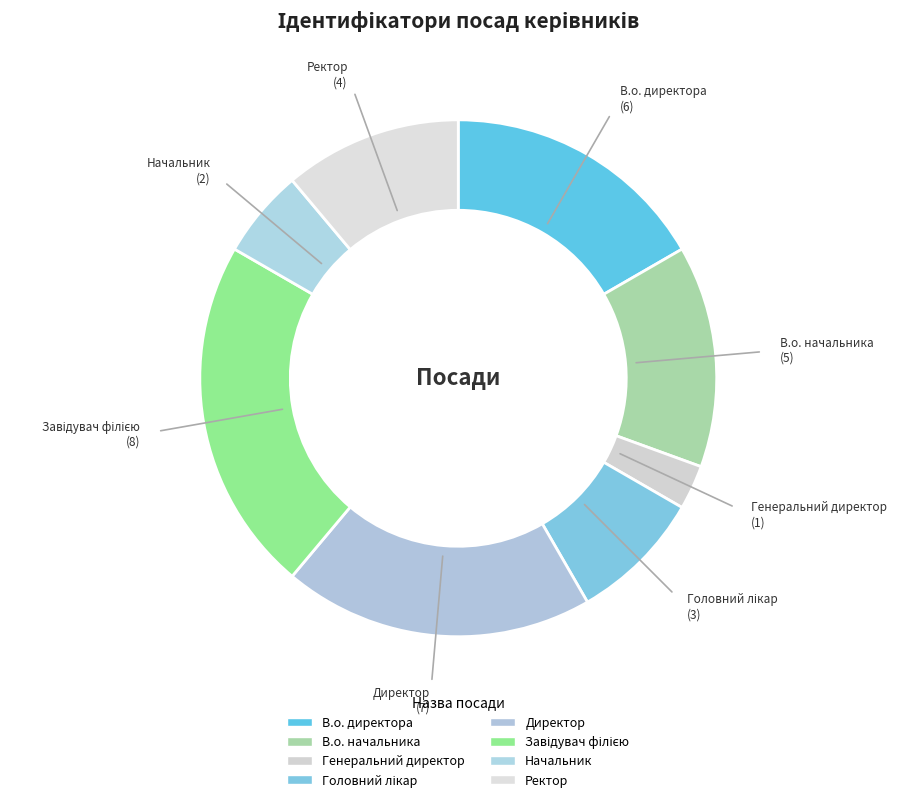

To the nearest percent, what is the difference between the Завідувач філією and Начальник slice percentages?

17%